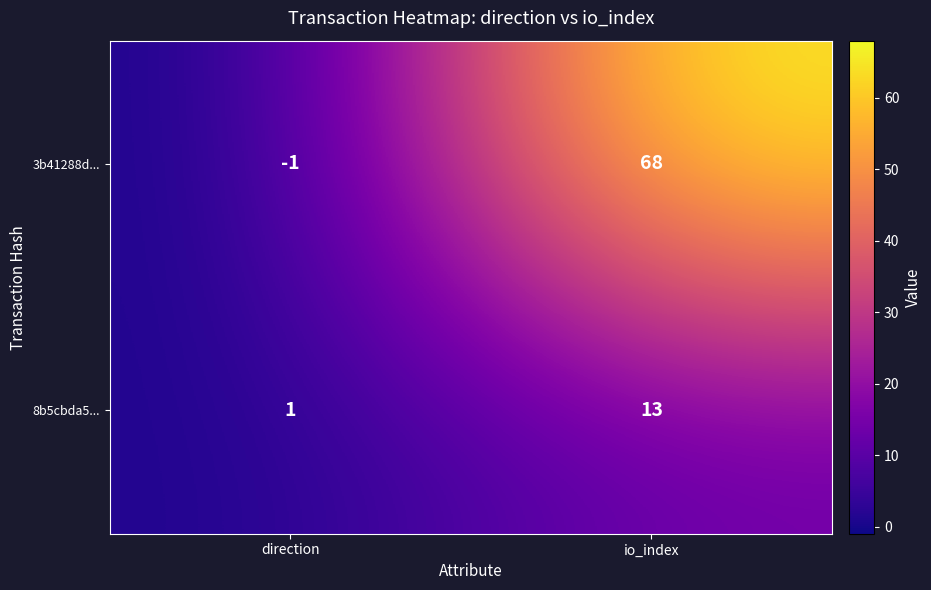

Where is 8b5cbda5... nearest to the value 7?

direction